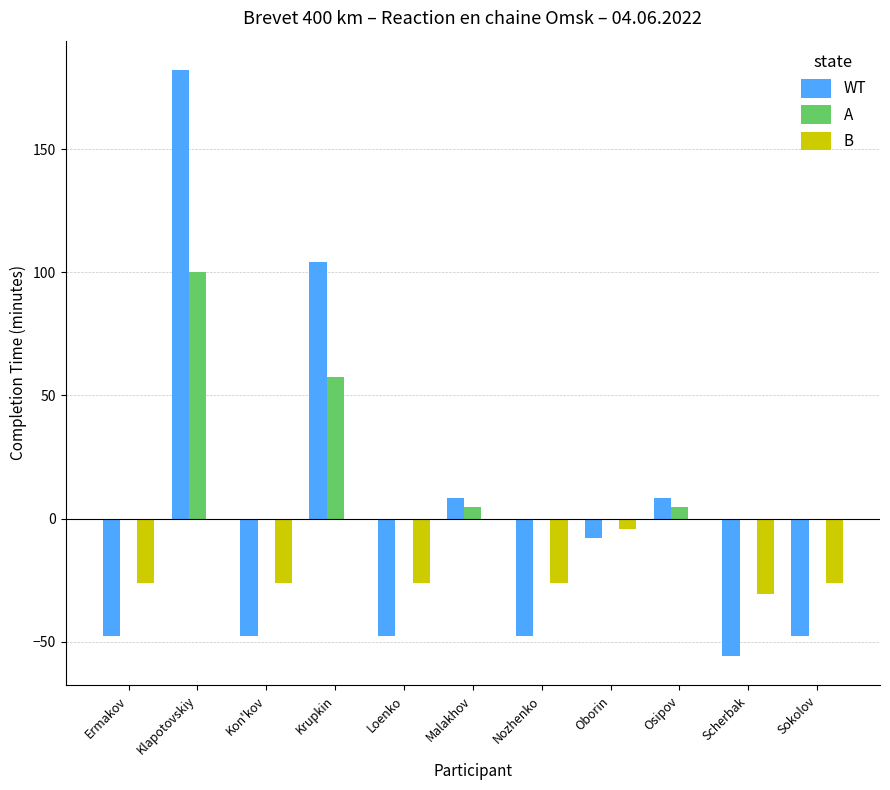

Which series has the largest total across all categories?

A